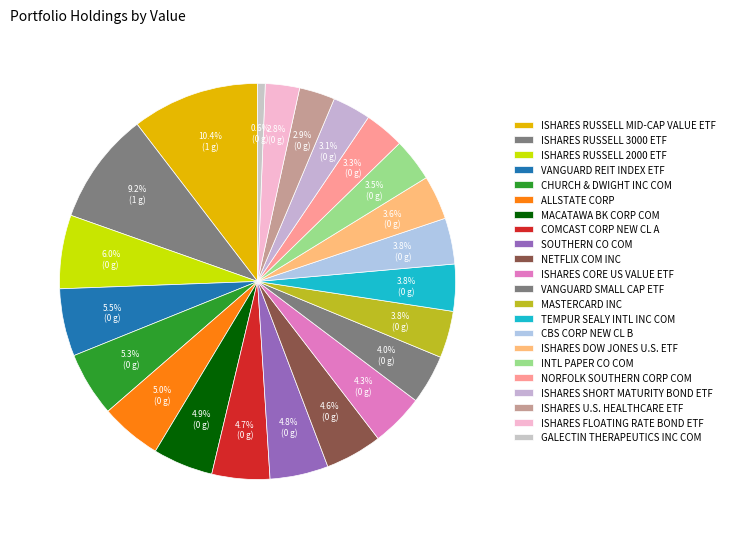

To the nearest percent, what is the average slice percentage?

5%